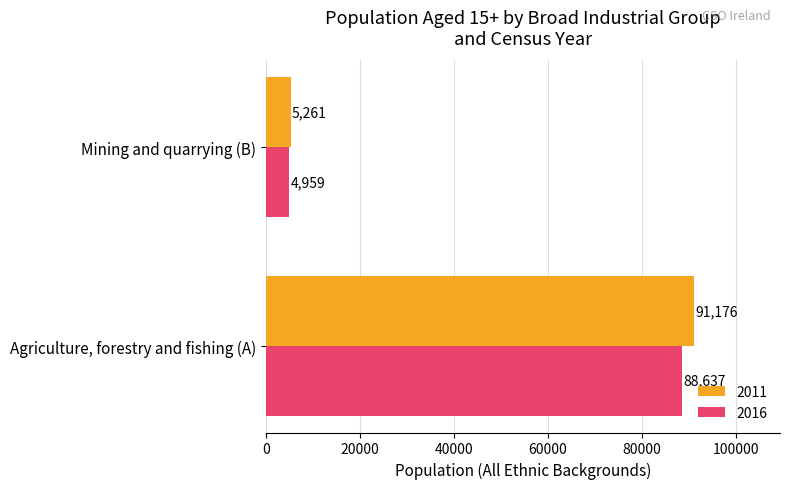

Which series has the largest total across all categories?

2011